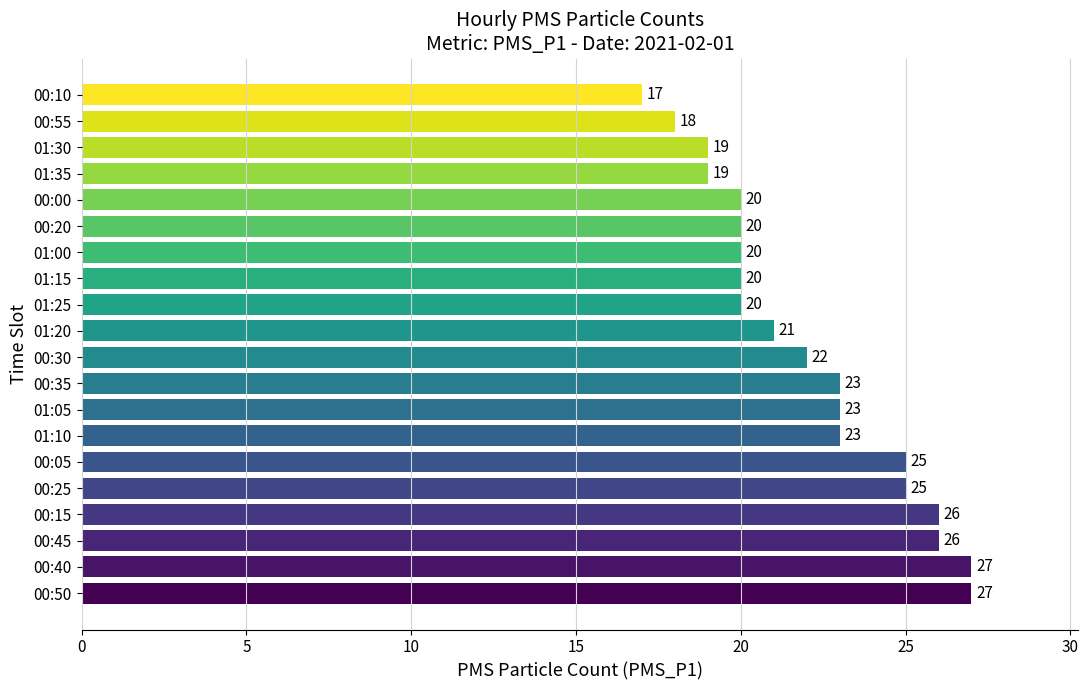

Read the value at 00:15, to the nearest 5.

25